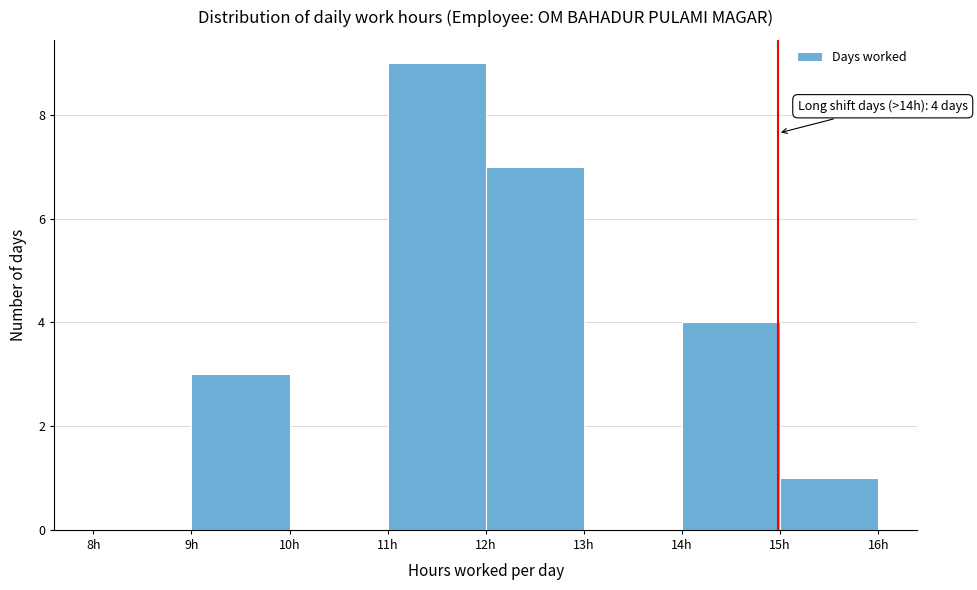

Over which range of the x-axis is the bar tallest?

11 to 12